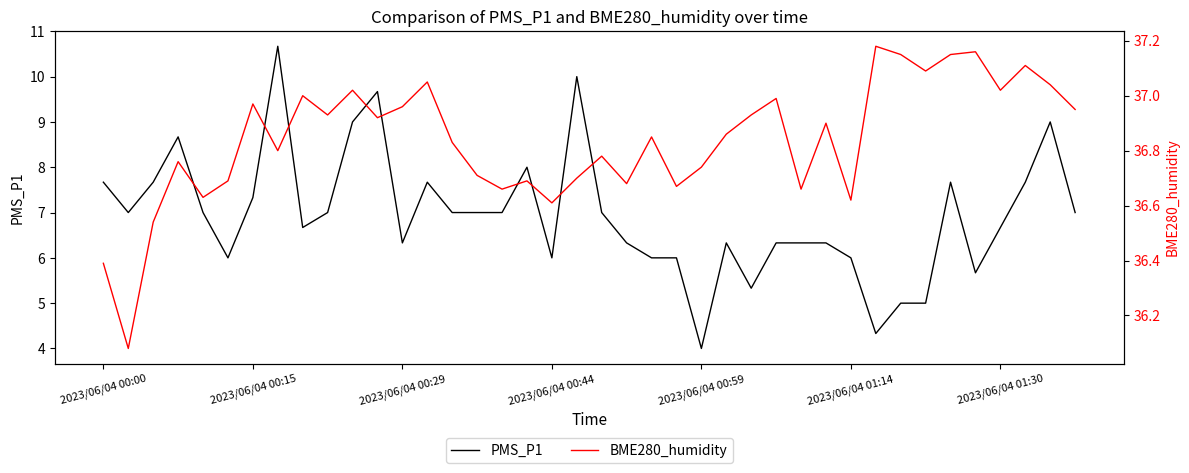

Which category has the highest value across all series?

31